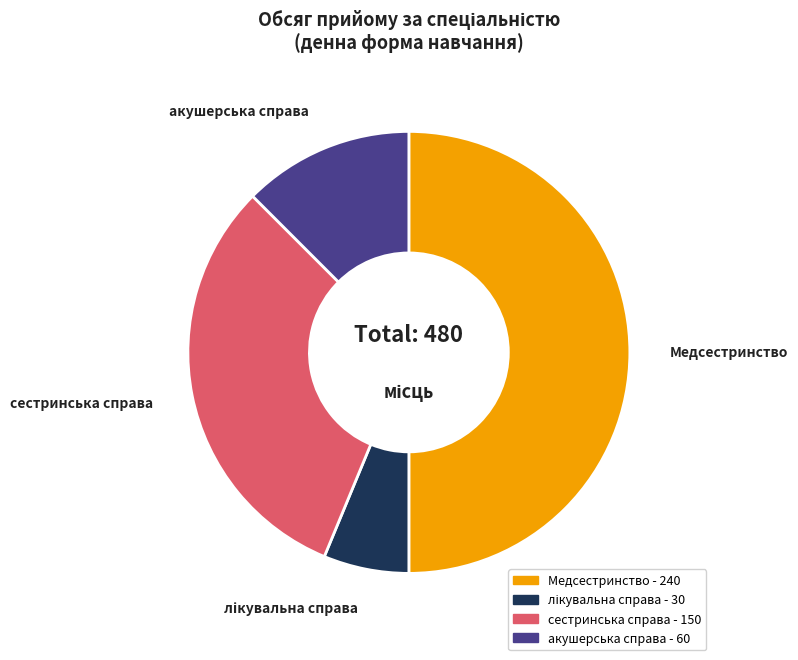

Is the sum of Медсестринство and акушерська справа greater than half?

Yes